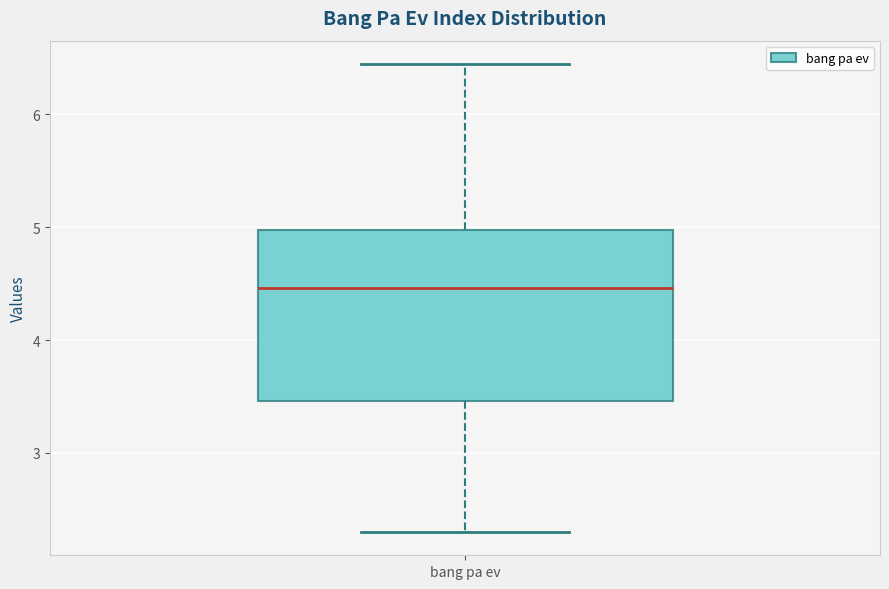

Where is the upper edge of the box for bang pa ev on the y-axis? The values are not printed on the chart, so give them approximately, as read against the axis.

5.0